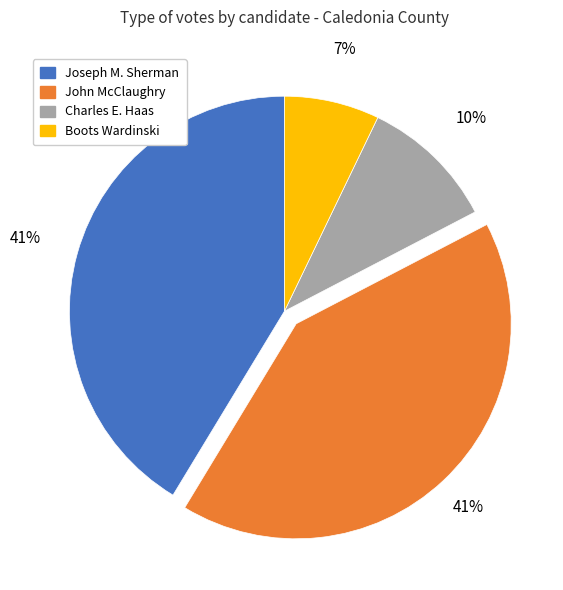

What is the smallest slice in the pie chart?

Boots Wardinski